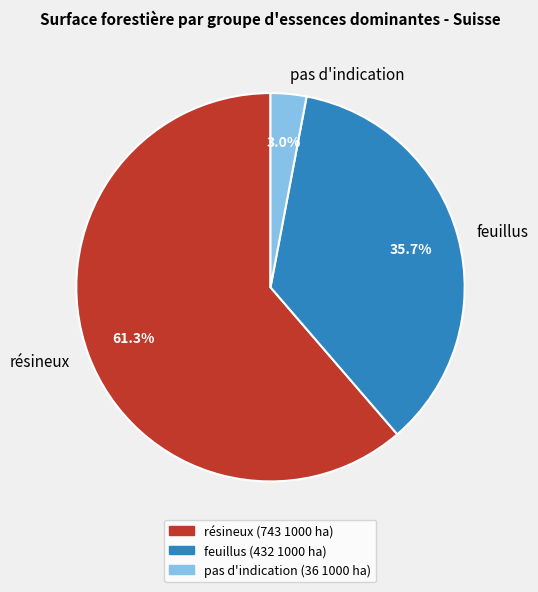

Rank the categories by value from highest to lowest.

résineux, feuillus, pas d'indication